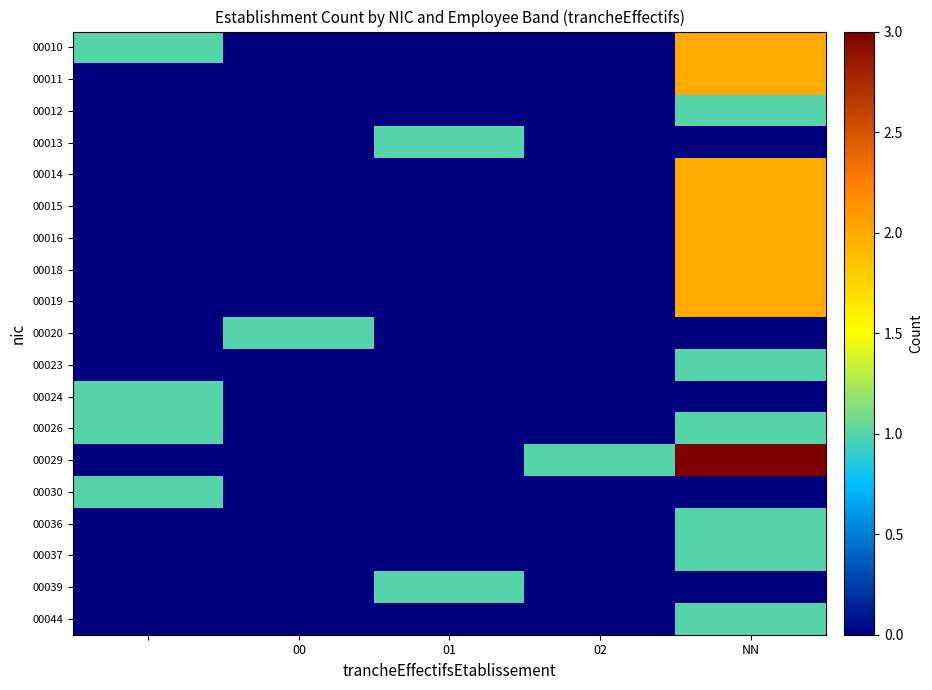

Reading left to right, extract all data points from this chart.

00010: 1	0	0	0	2
00011: 0	0	0	0	2
00012: 0	0	0	0	1
00013: 0	0	1	0	0
00014: 0	0	0	0	2
00015: 0	0	0	0	2
00016: 0	0	0	0	2
00018: 0	0	0	0	2
00019: 0	0	0	0	2
00020: 0	1	0	0	0
00023: 0	0	0	0	1
00024: 1	0	0	0	0
00026: 1	0	0	0	1
00029: 0	0	0	1	3
00030: 1	0	0	0	0
00036: 0	0	0	0	1
00037: 0	0	0	0	1
00039: 0	0	1	0	0
00044: 0	0	0	0	1